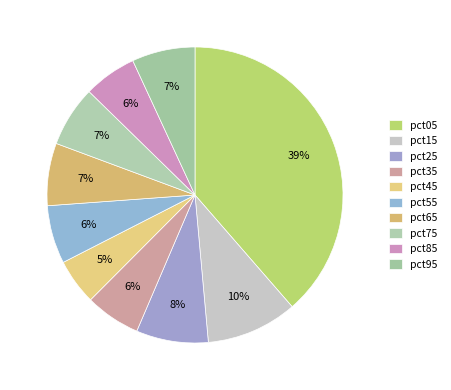

To the nearest percent, what percentage of the pie is pct25?

8%